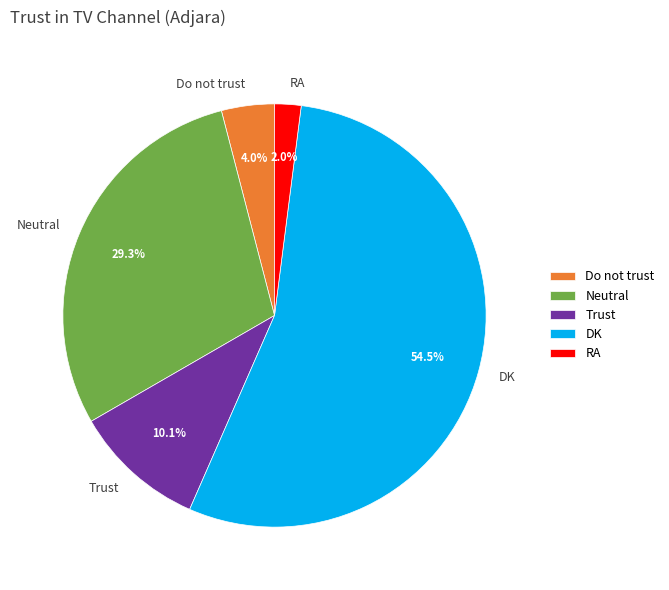

Do Do not trust and DK together represent more than half of the pie?

Yes